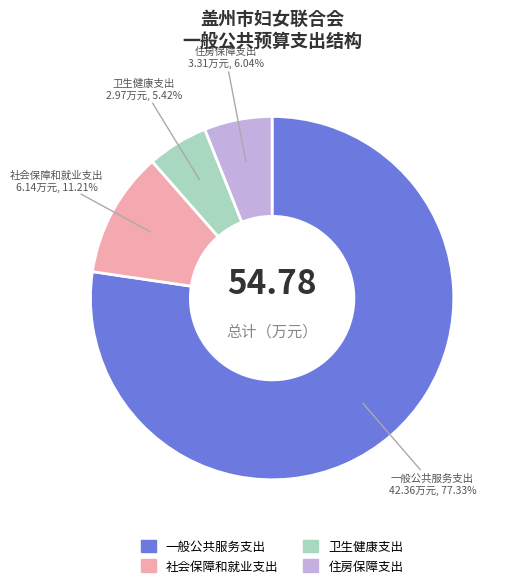

Which slice is the largest?

一般公共服务支出